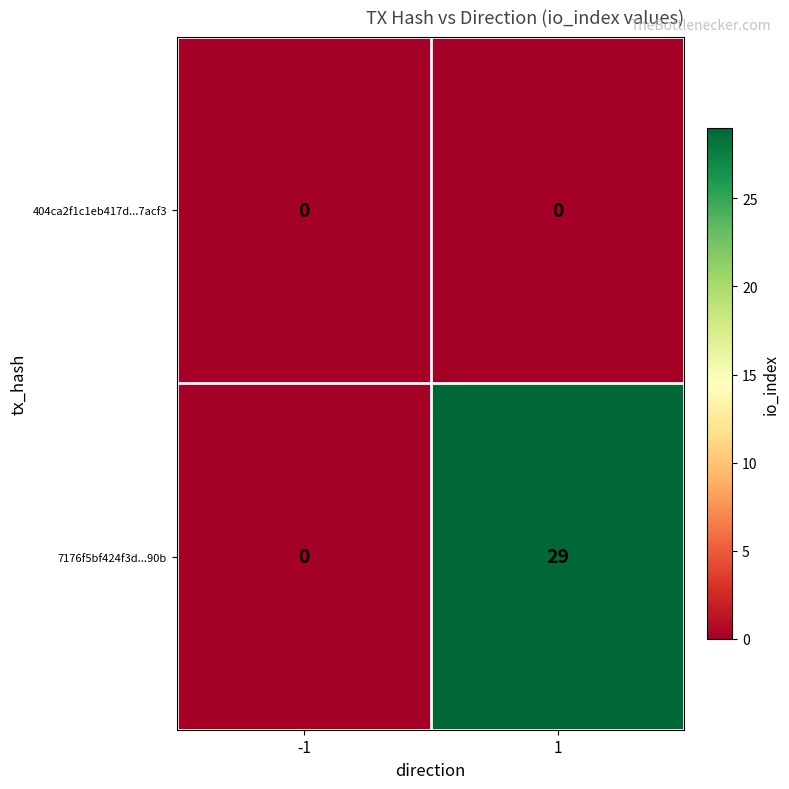

What is the difference between the 7176f5bf424f3d...90b values at 1 and -1?

29